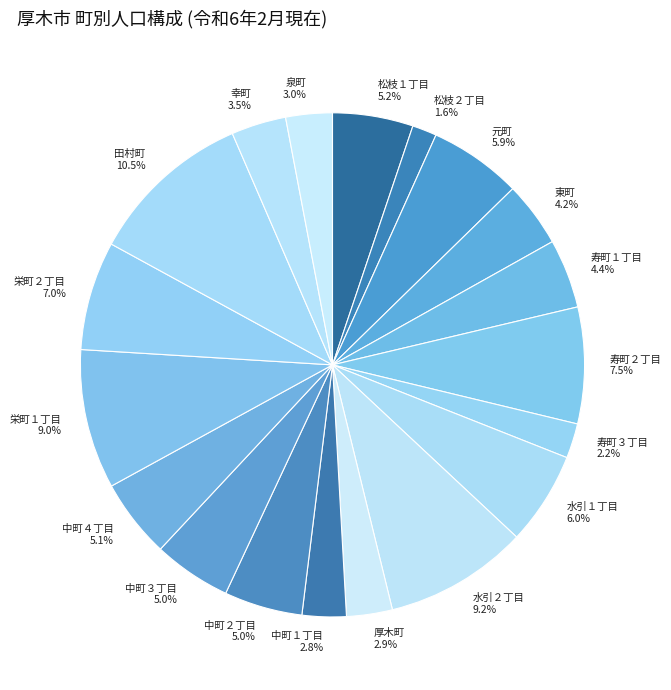

Combined, do 松枝２丁目 and 栄町１丁目 account for over 50%?

No